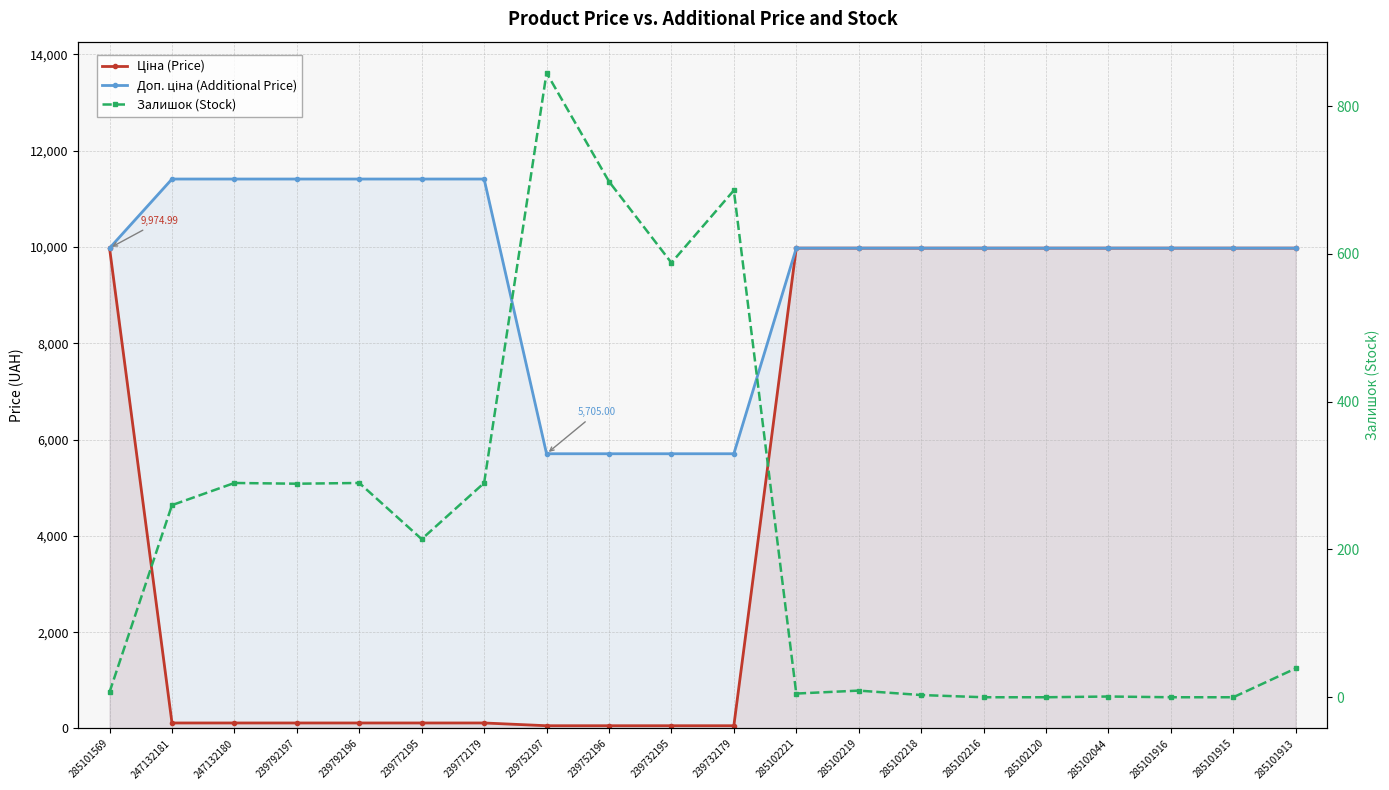

What is the average value of the Доп. ціна (Additional Price) series?

9551.5